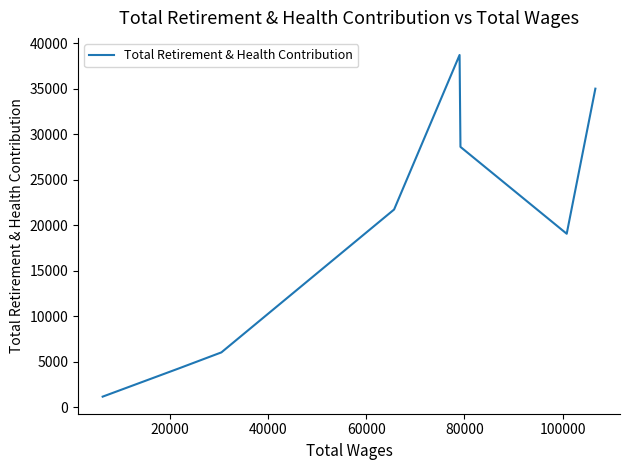

What is the maximum value shown in the chart?

38701